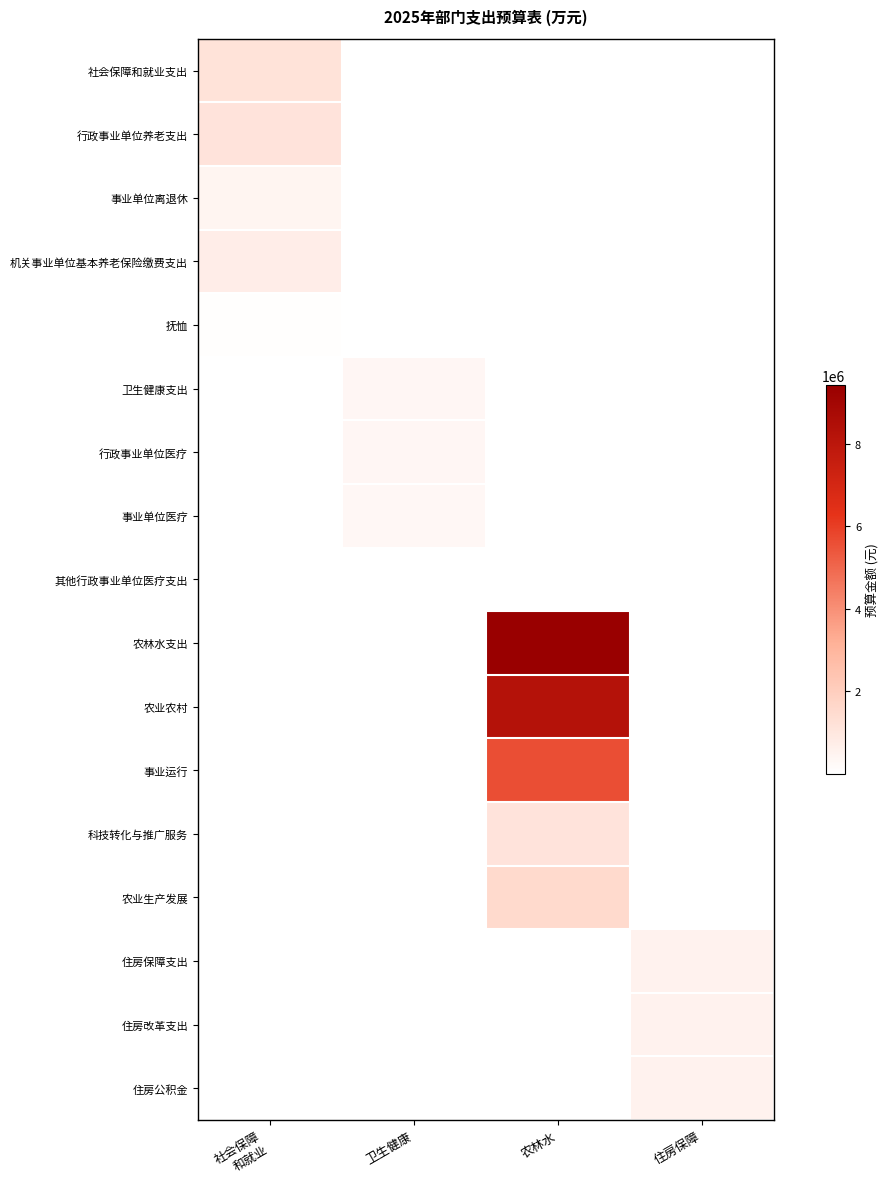

What value does the 事业单位医疗 series have at 卫生健康?

318050.8